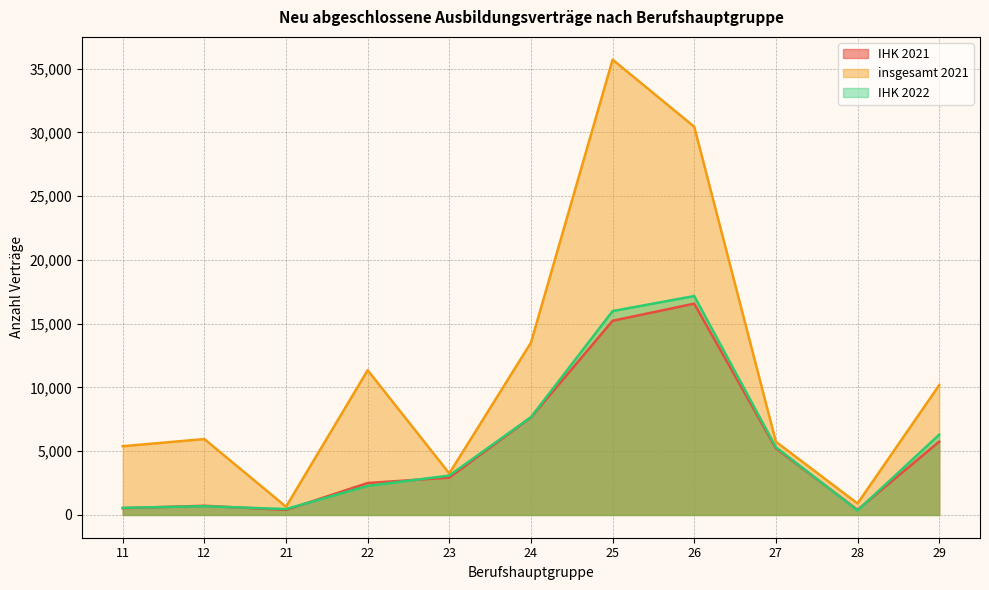

At how many categories does at least one series exceed 3175?

9